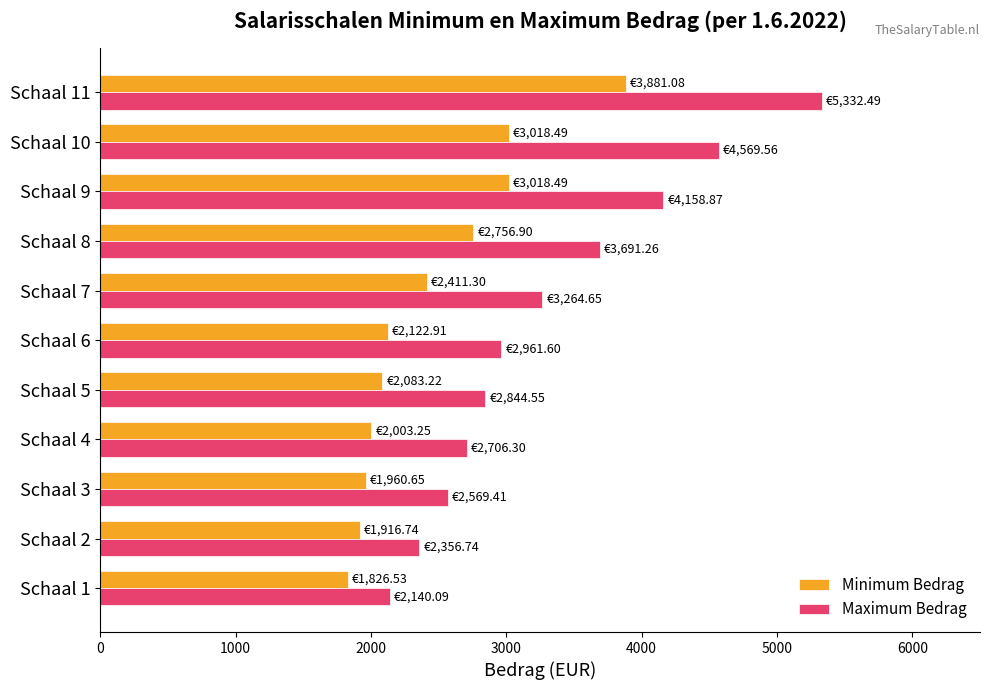

How many values in the Minimum Bedrag series are below 2122?

5